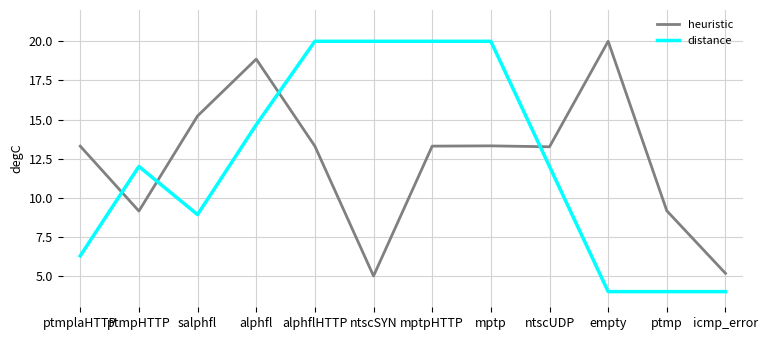

What is the total value across all series at icmp_error?

9.2